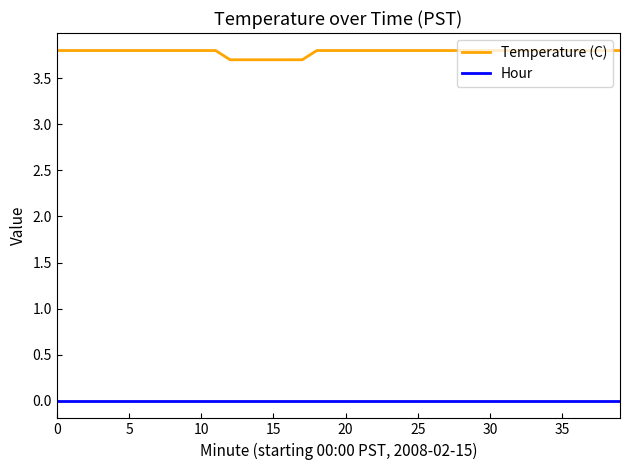

Reading left to right, transcribe all the data shown in this chart.

Temperature (C): 3.8	3.8	3.8	3.8	3.8	3.8	3.8	3.8	3.8	3.8	3.8	3.8	3.7	3.7	3.7	3.7	3.7	3.7	3.8	3.8	3.8	3.8	3.8	3.8	3.8	3.8	3.8	3.8	3.8	3.8	3.8	3.8	3.8	3.8	3.8	3.8	3.8	3.8	3.8	3.8
Hour: 0.0	0.0	0.0	0.0	0.0	0.0	0.0	0.0	0.0	0.0	0.0	0.0	0.0	0.0	0.0	0.0	0.0	0.0	0.0	0.0	0.0	0.0	0.0	0.0	0.0	0.0	0.0	0.0	0.0	0.0	0.0	0.0	0.0	0.0	0.0	0.0	0.0	0.0	0.0	0.0